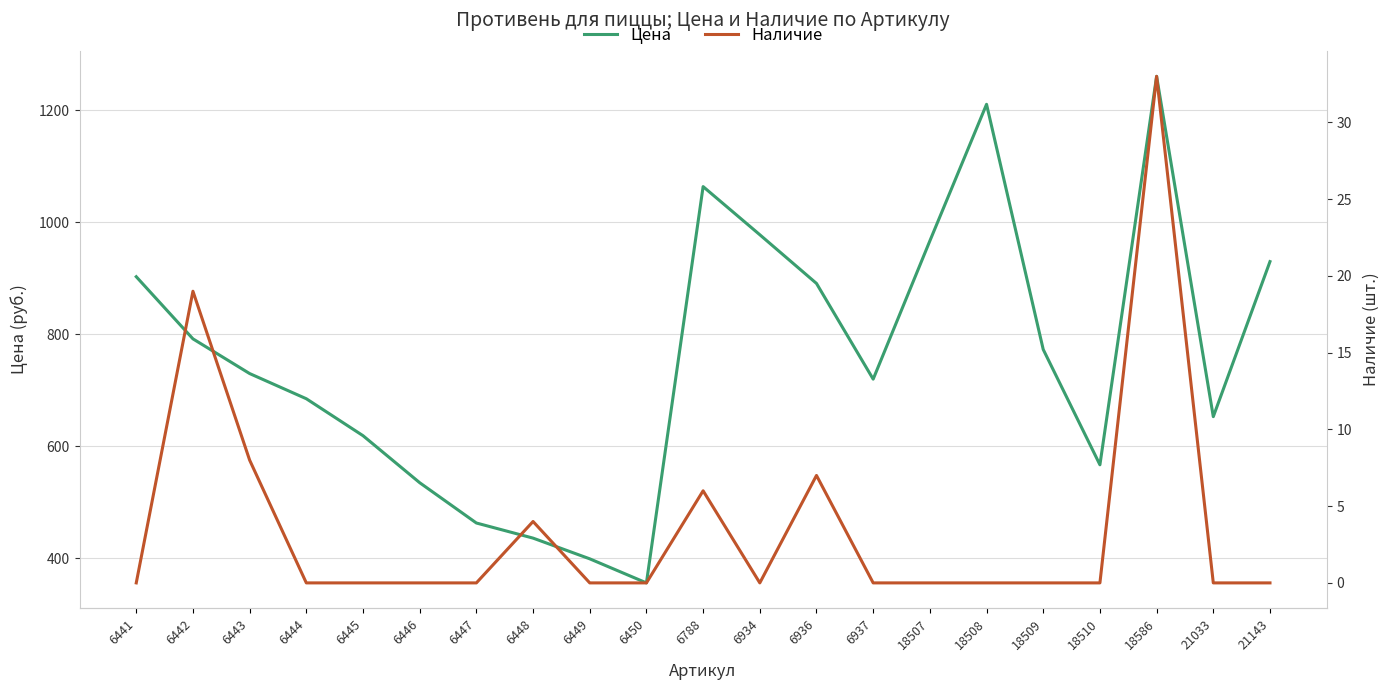

Between 6441 and 6445, which is larger?

6441